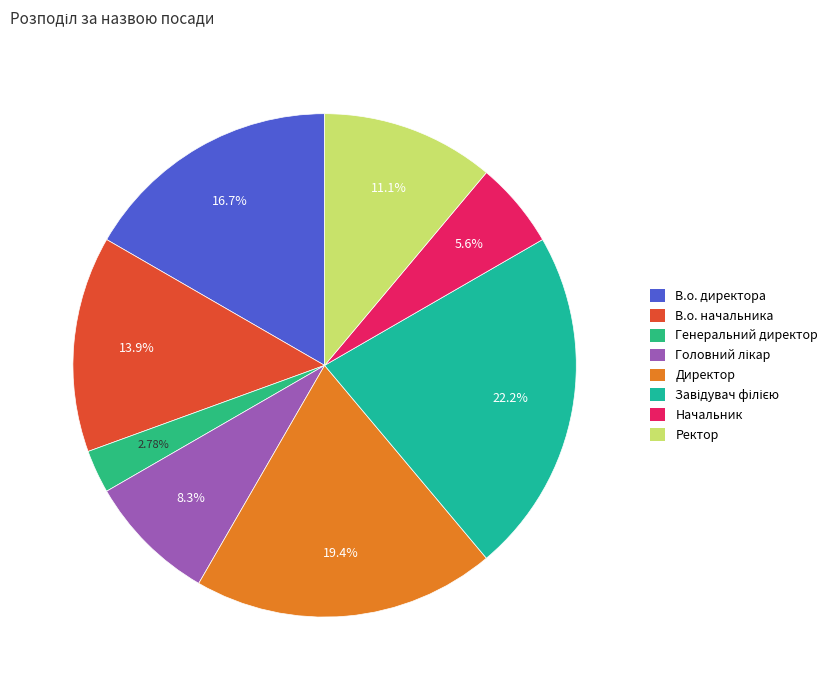

To the nearest percent, what is the combined percentage of В.о. директора and Начальник?

22%